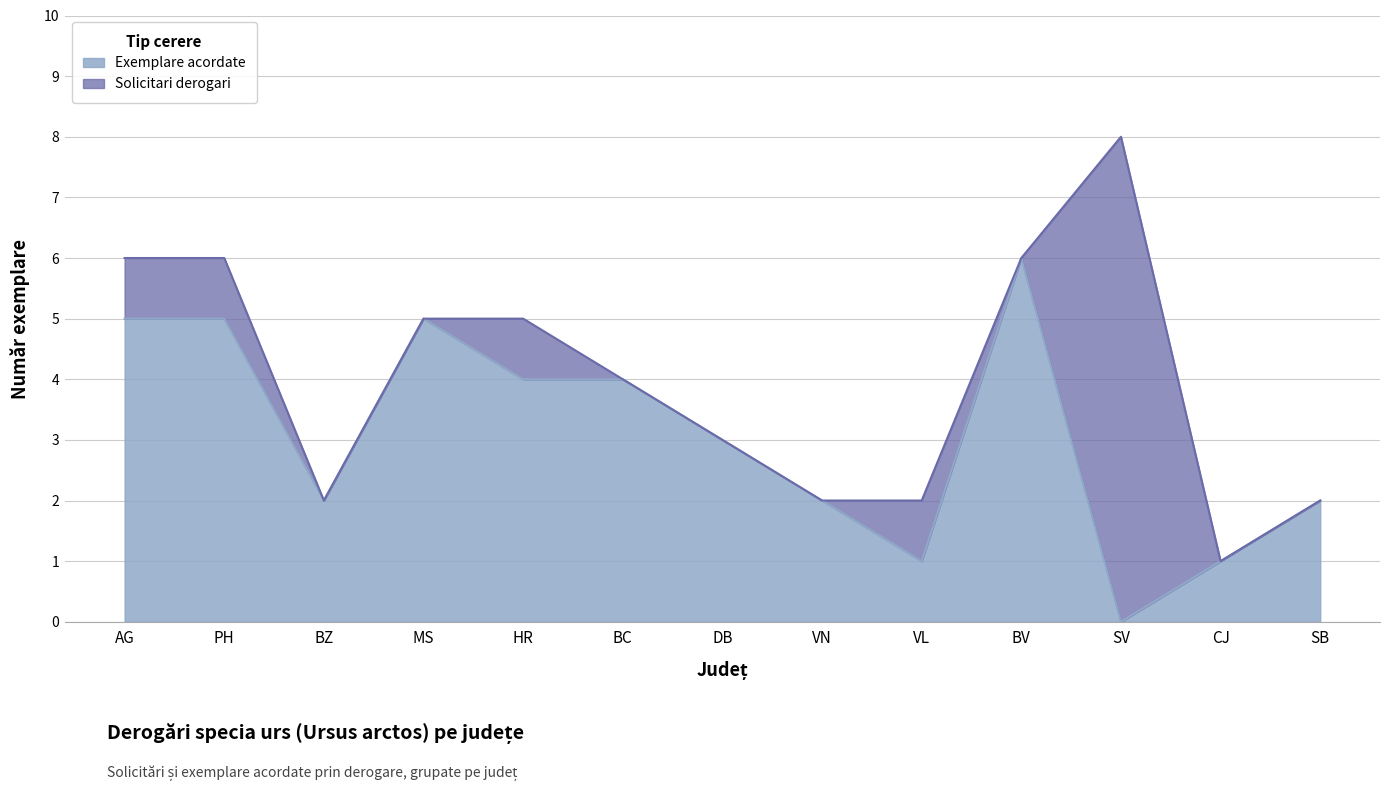

What are all the series names shown in the legend?

Exemplare acordate, Solicitari derogari